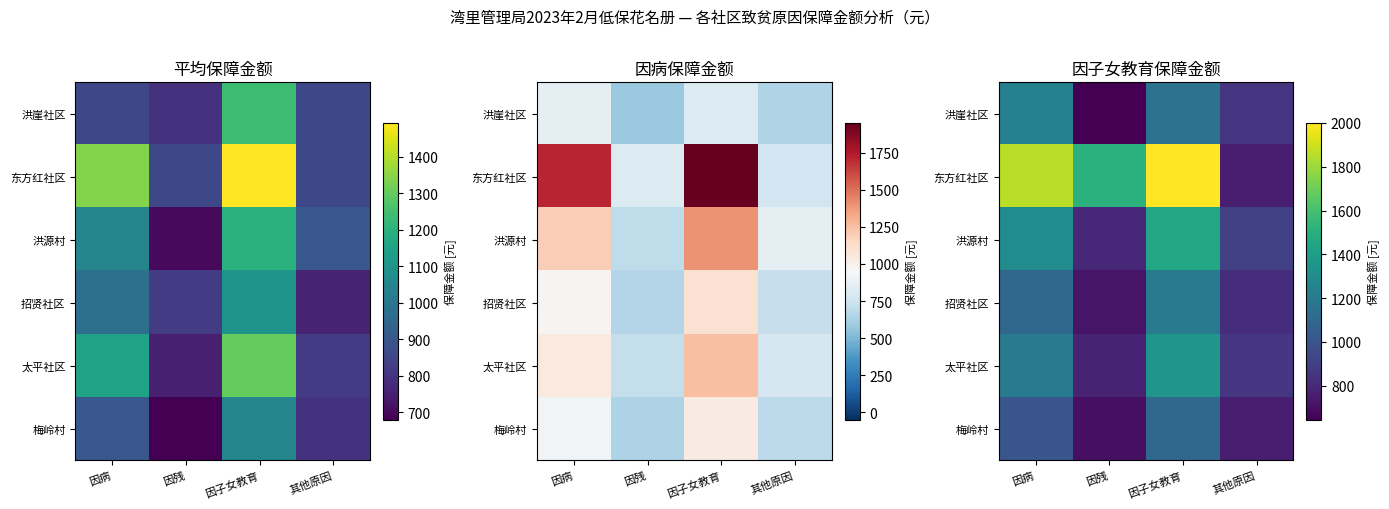

What is the difference between the highest and lowest values at 因子女教育?

900